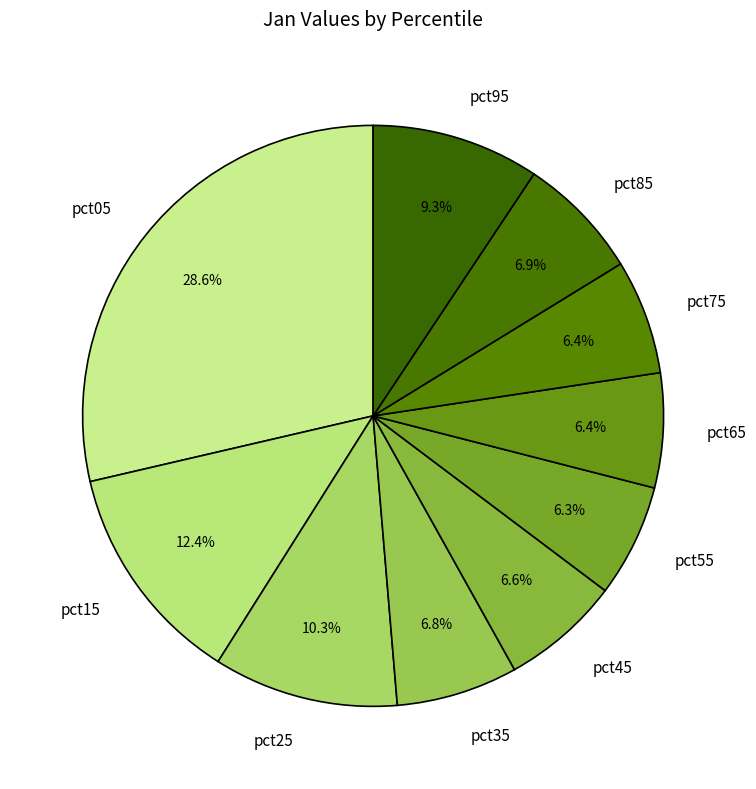

What percentage is the pct95 slice, to the nearest percent?

9%